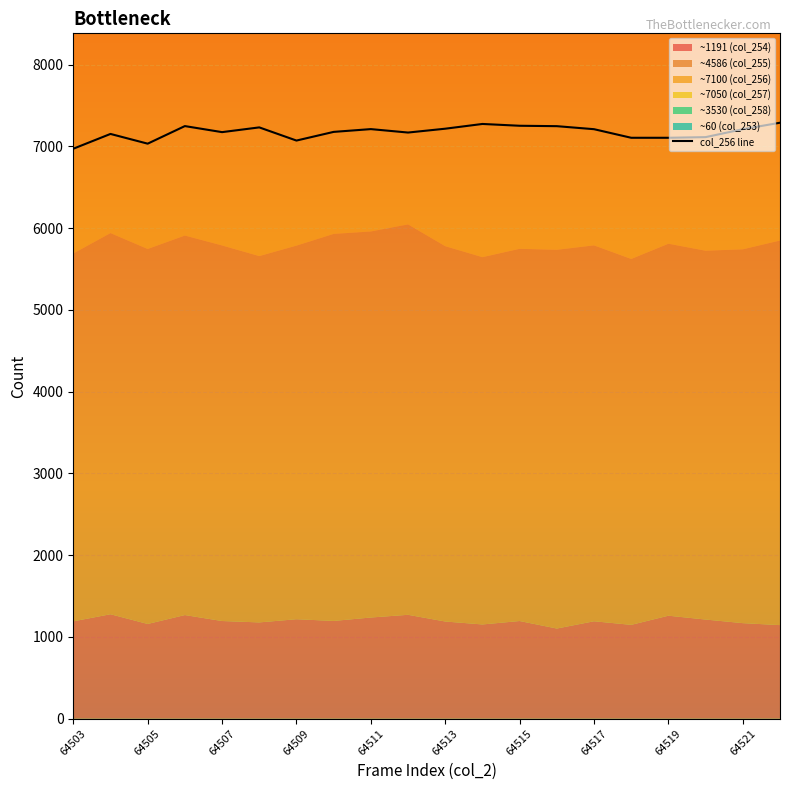

What is the value of the 1st point from the left?

6971